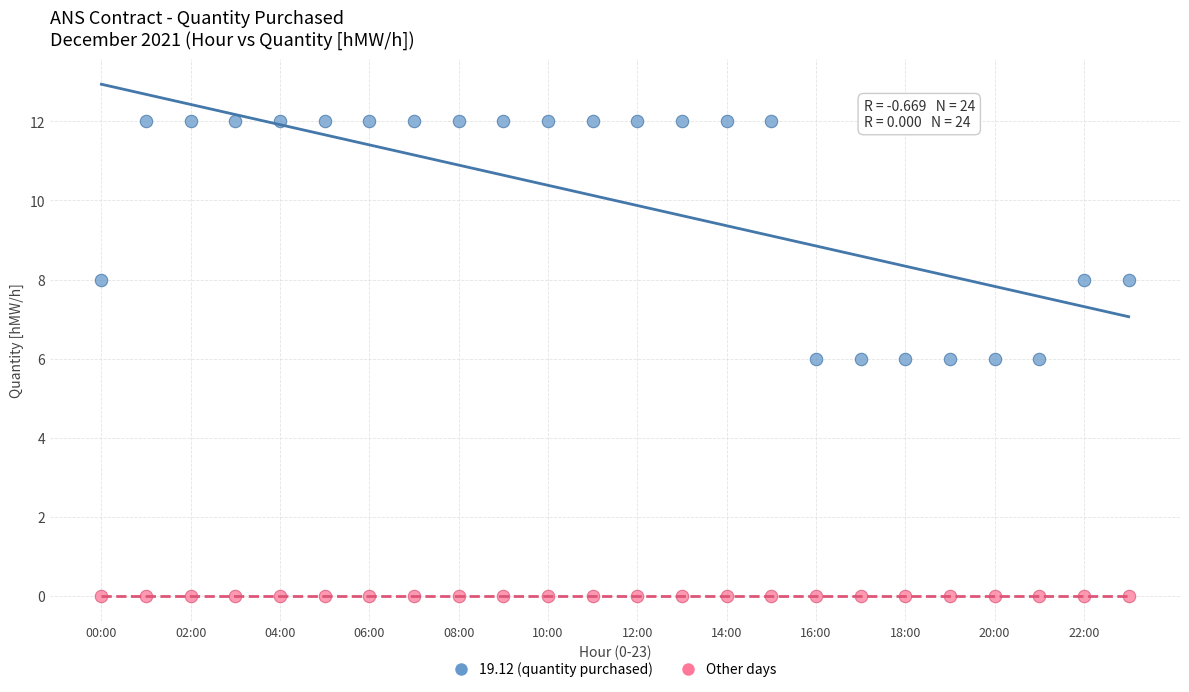

How many points are shown in the scatter plot?

48